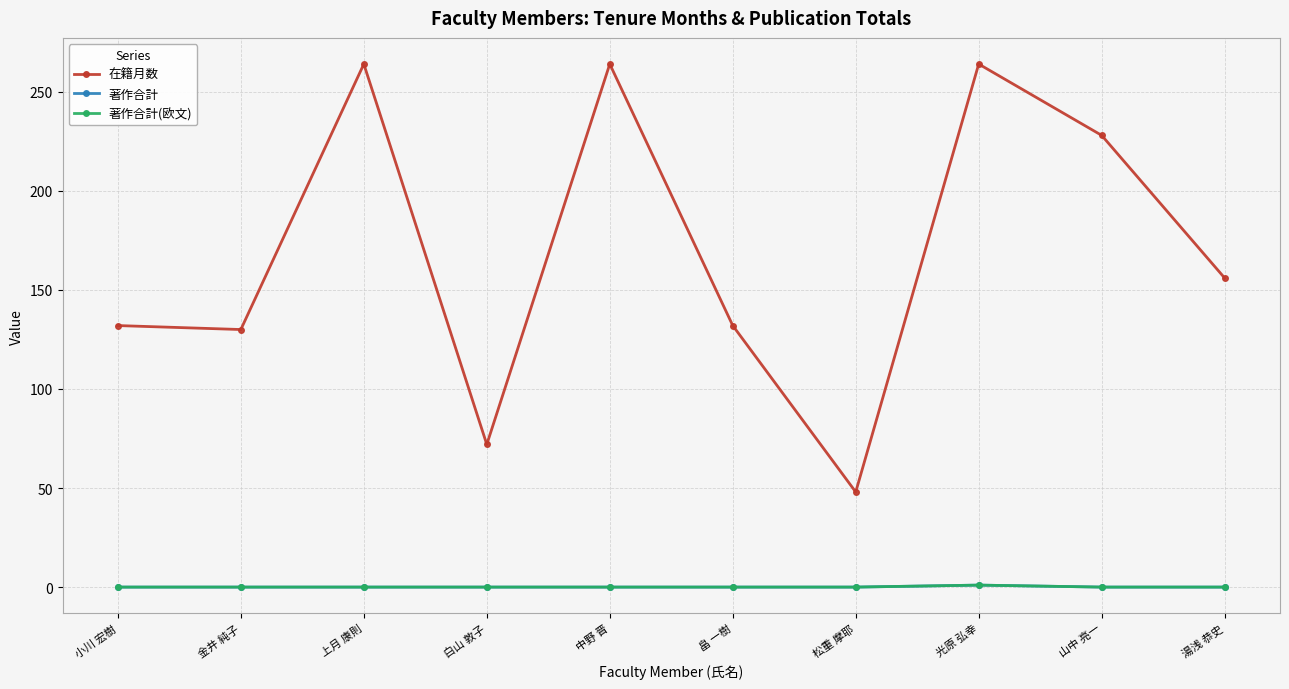

How many 著作合計 values are between 0 and 1?

10